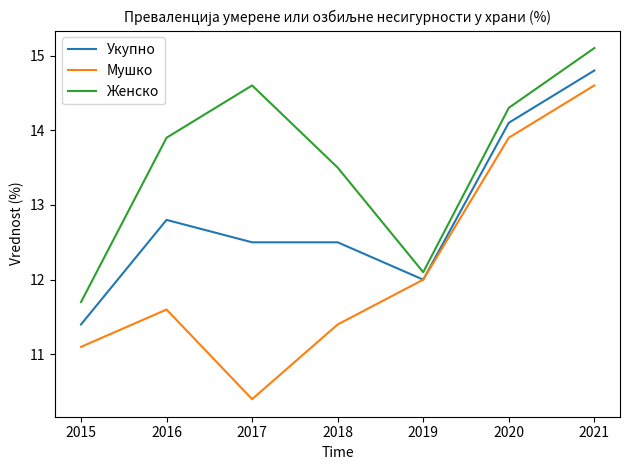

Where is the first local maximum for Мушко?

2016